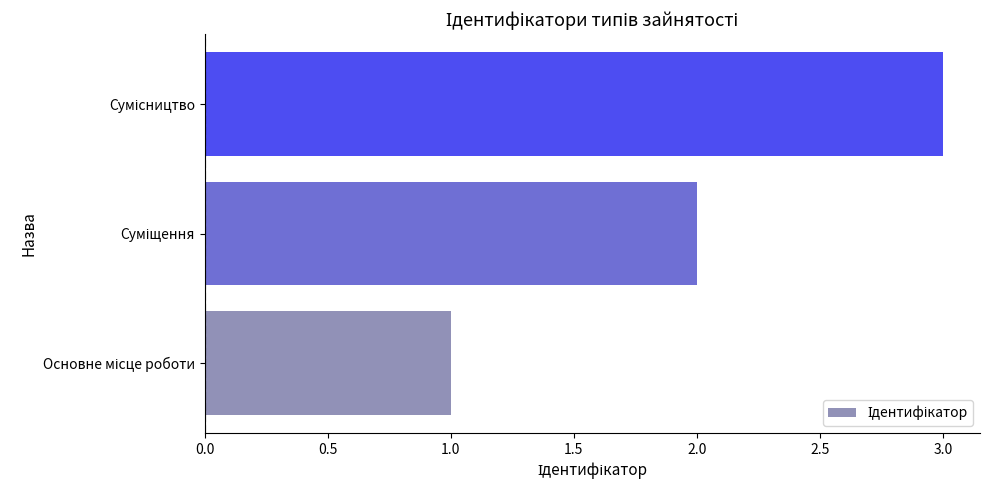

What is the maximum value shown in the chart?

3